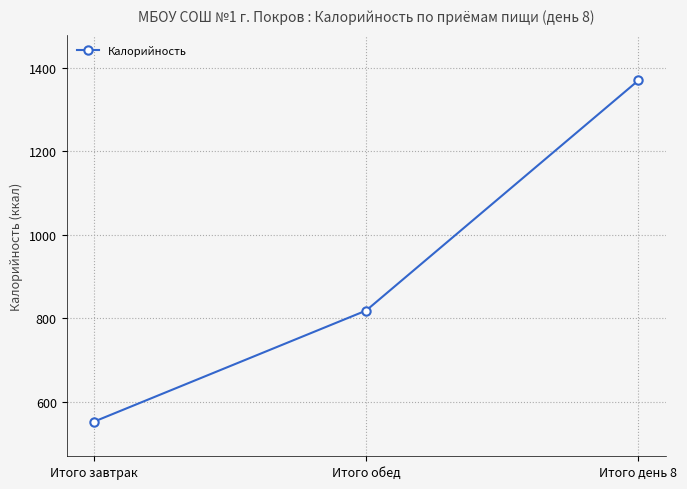

What is the change in value from Итого завтрак to Итого день 8?

+817.9